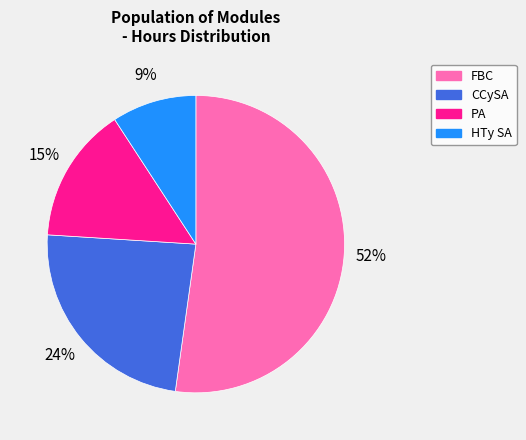

To the nearest percent, what is the difference between the largest and smallest slice percentages?

43%